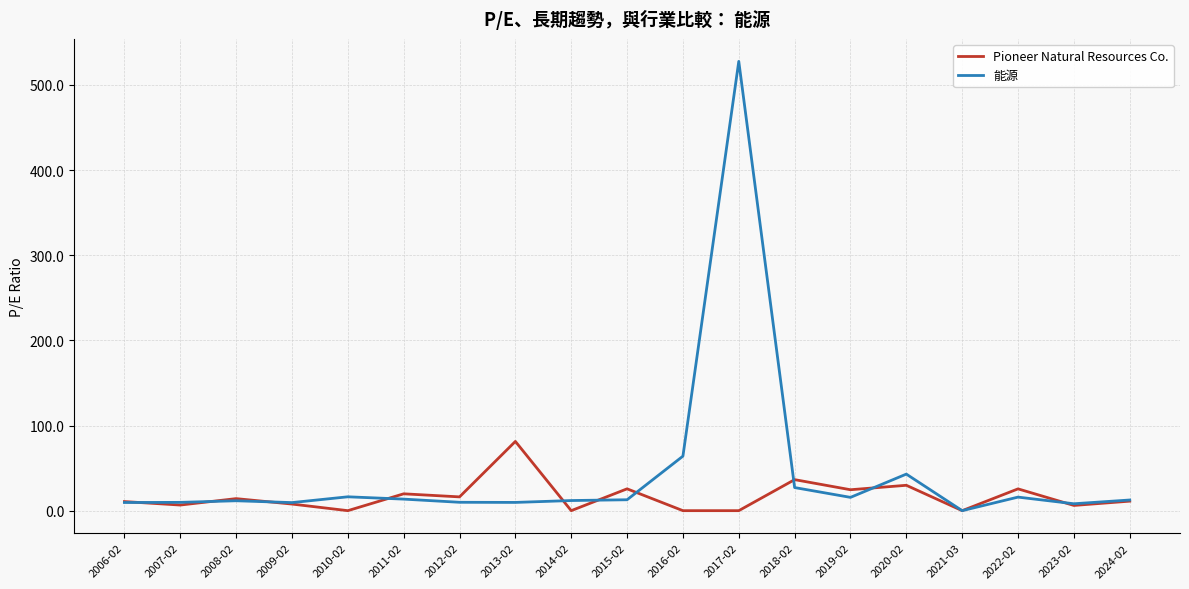

Where is Pioneer Natural Resources Co. nearest to the value 40?

2018-02